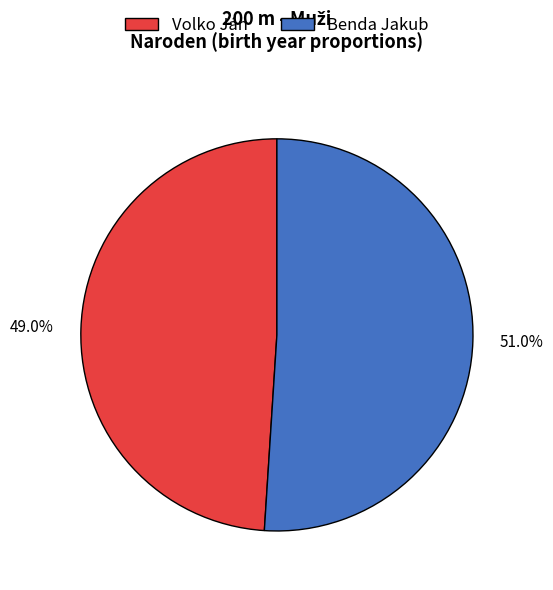

Count the number of slices in the pie.

2